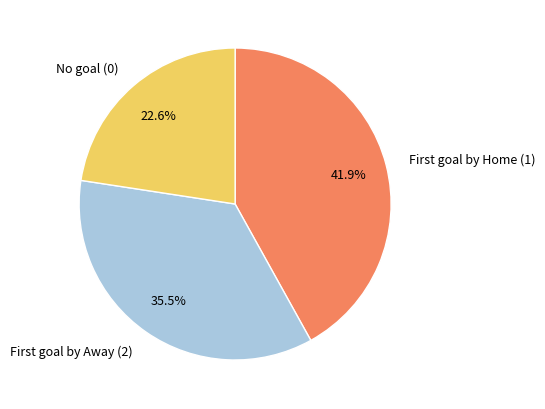

Is No goal (0) the majority of the pie?

No